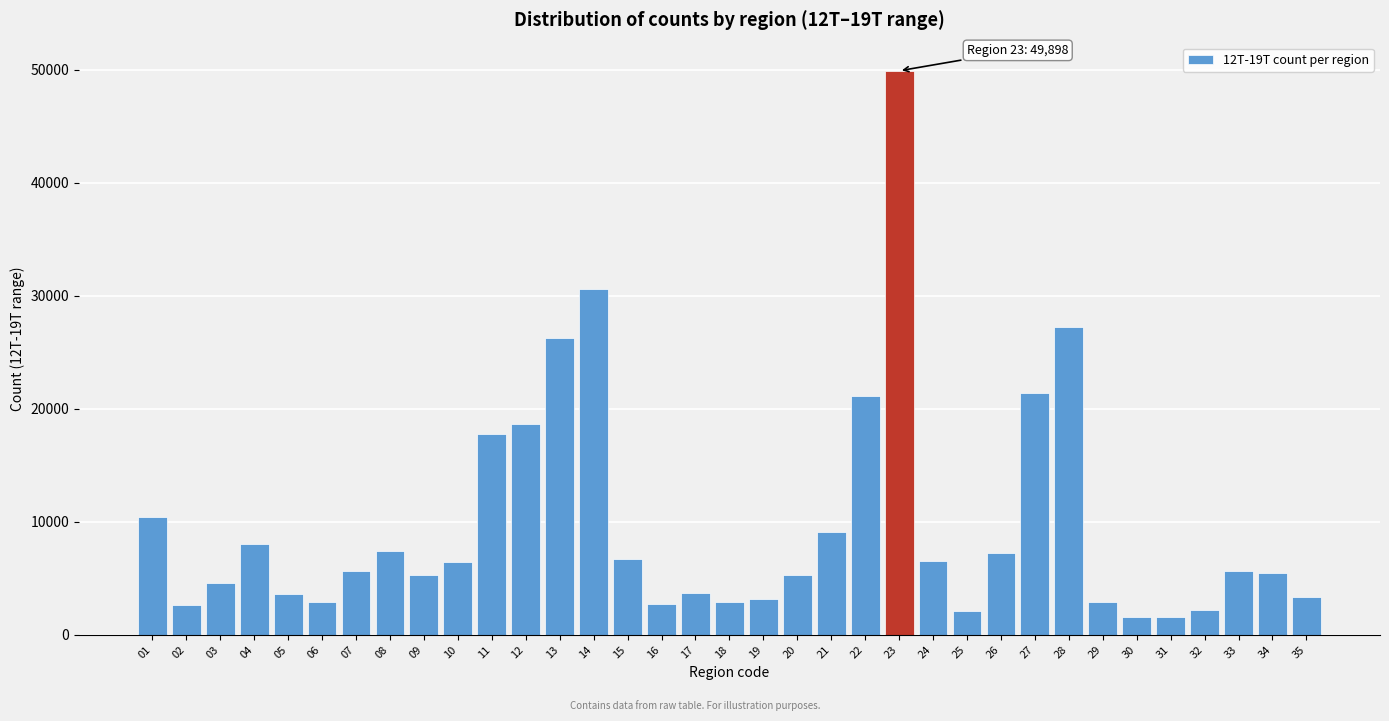

Is it true that the value at 09 is 5302?

True